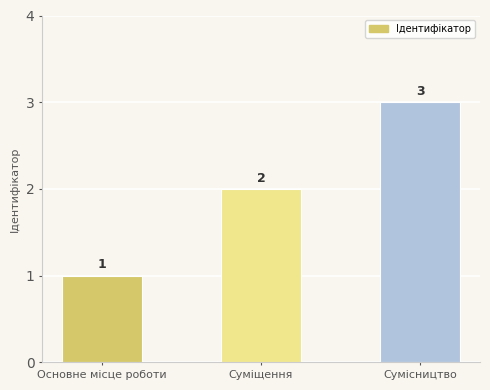

What position from the left is Суміщення?

2